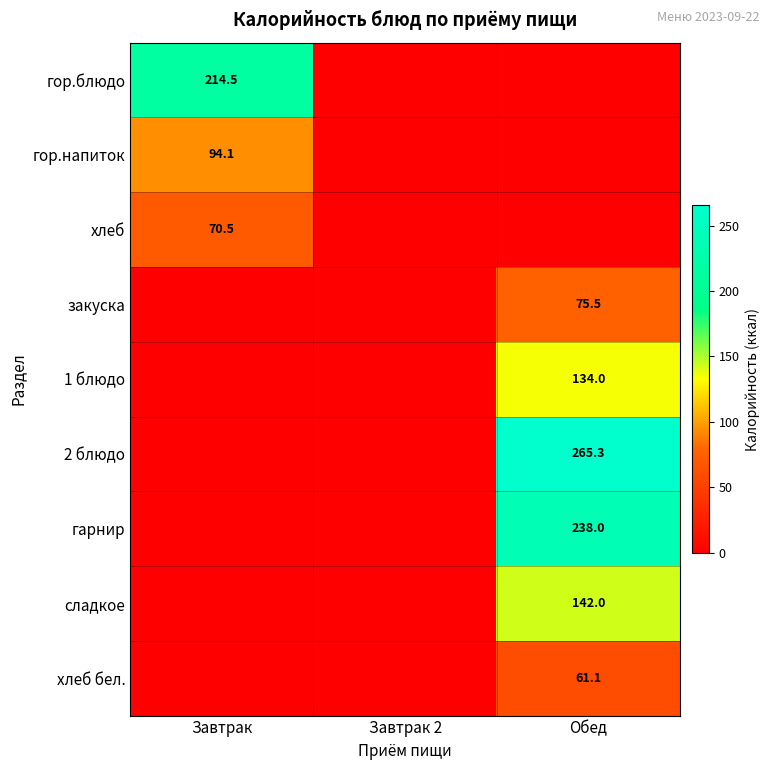

True or false: гор.блюдо has a value of 214.5 at Завтрак.

True